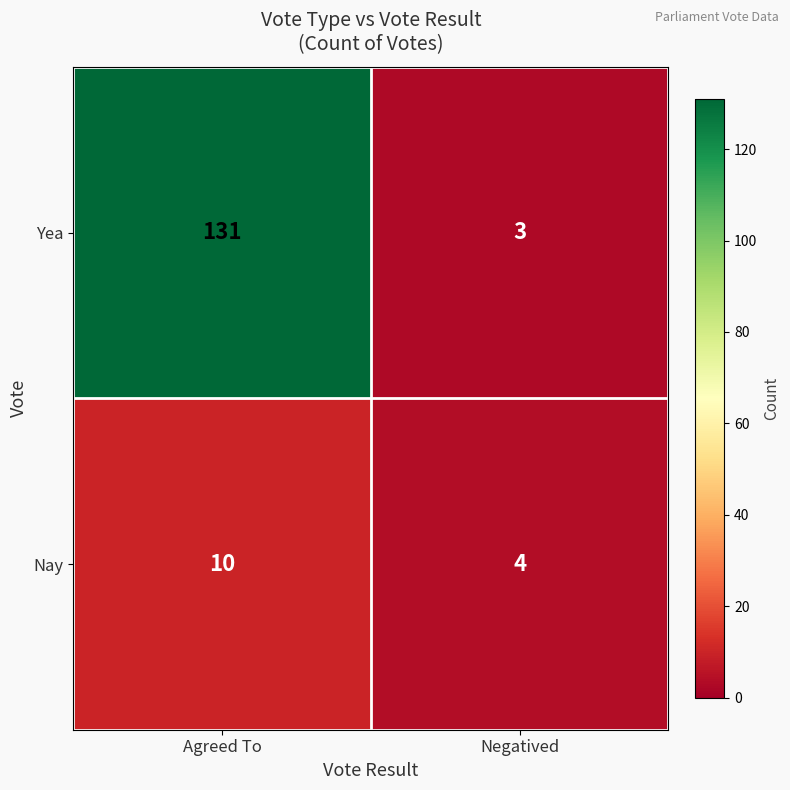

What is the sum of all Yea values?

134